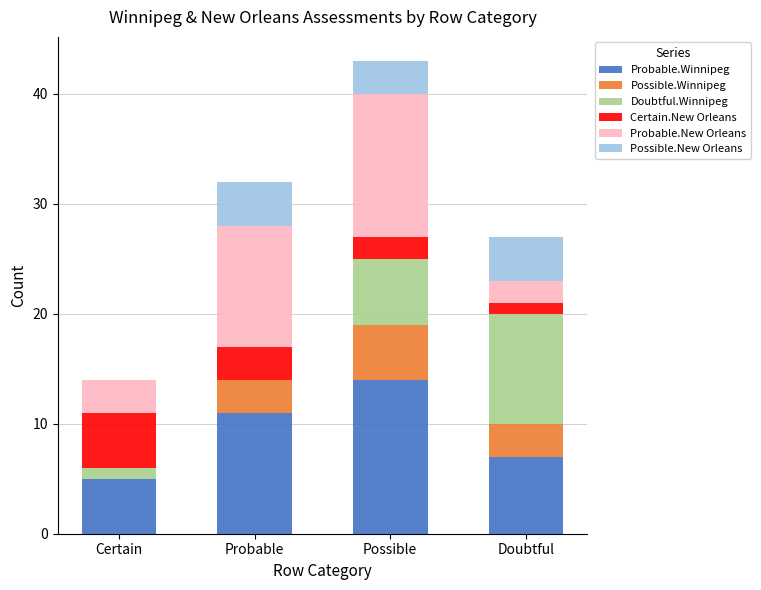

How many series are shown in this chart?

6